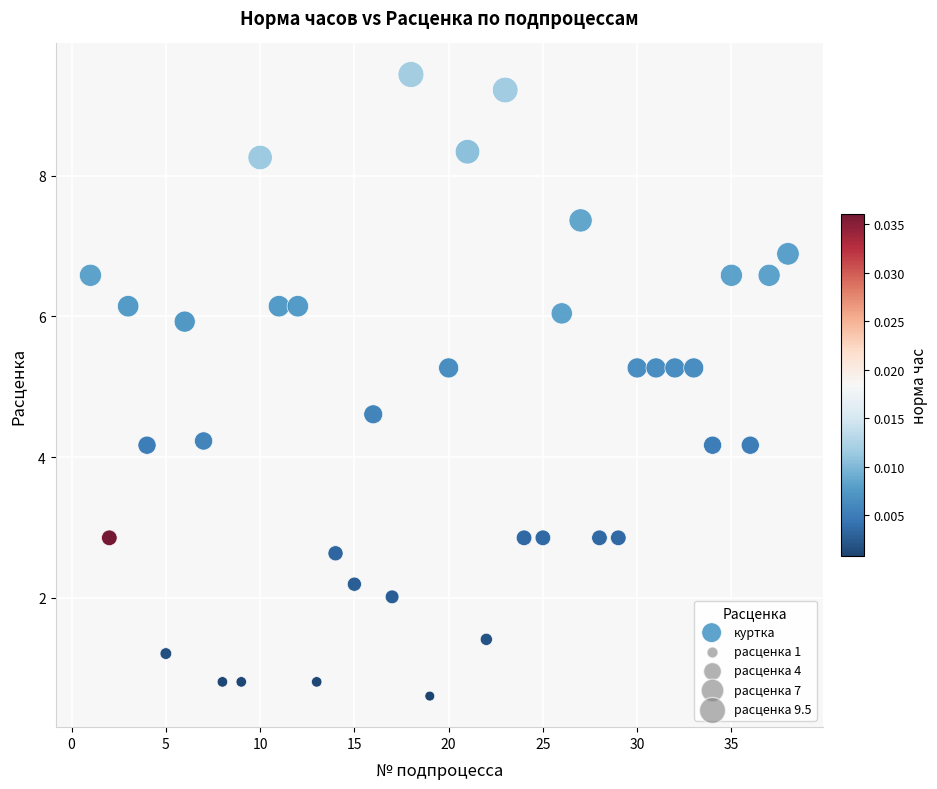

What is the range of X values (max minus min)?

37.0